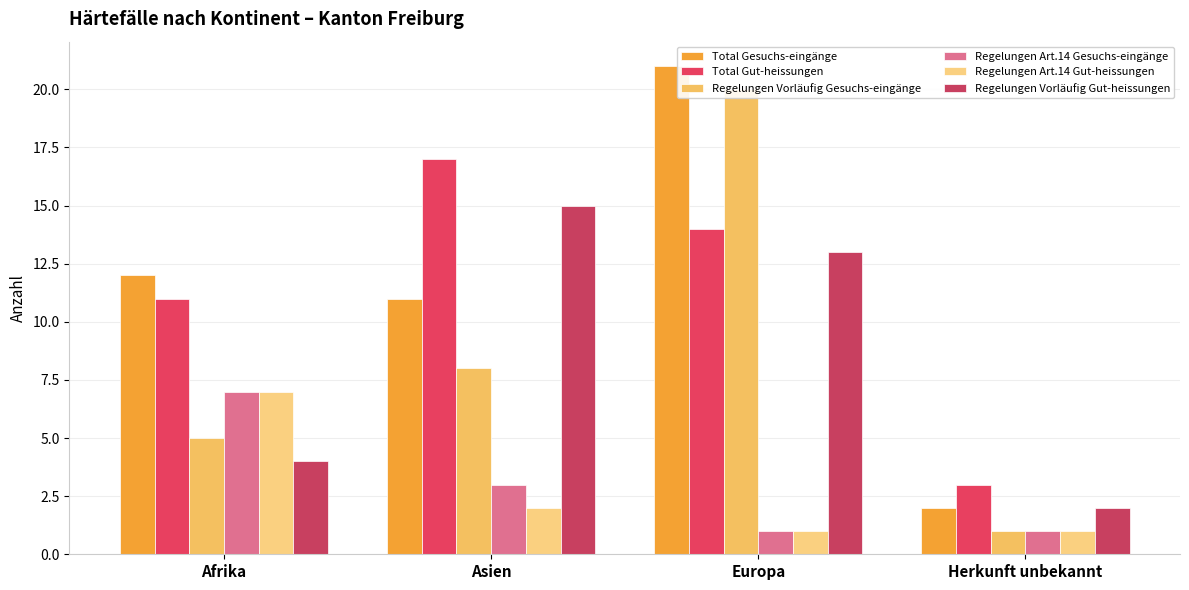

Reading left to right, list all the values displayed in this chart.

Total Gesuchs-eingänge: 12	11	21	2
Total Gut-heissungen: 11	17	14	3
Regelungen Vorläufig Gesuchs-eingänge: 5	8	20	1
Regelungen Art.14 Gesuchs-eingänge: 7	3	1	1
Regelungen Art.14 Gut-heissungen: 7	2	1	1
Regelungen Vorläufig Gut-heissungen: 4	15	13	2